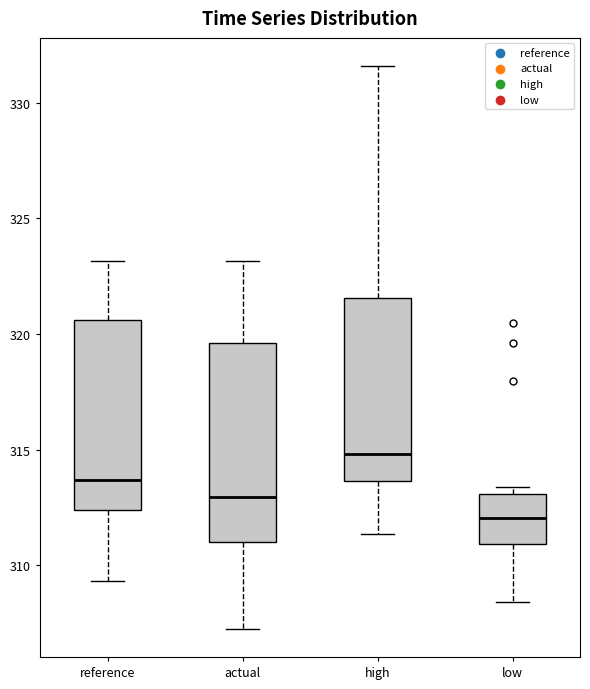

Reading left to right, transcribe this box plot: for each box, give where its median line is, the range the box spans, and where its two whiskers end, as read against the y-axis. The values are not printed on the chart, so give them approximately, as read against the axis.

reference: median 313.5, box 312.5 to 320.5, whiskers 309.5 to 323.0
actual: median 313.0, box 311.0 to 319.5, whiskers 307.0 to 323.0
high: median 315.0, box 313.5 to 321.5, whiskers 311.5 to 331.5
low: median 312.0, box 311.0 to 313.0, whiskers 308.5 to 313.5